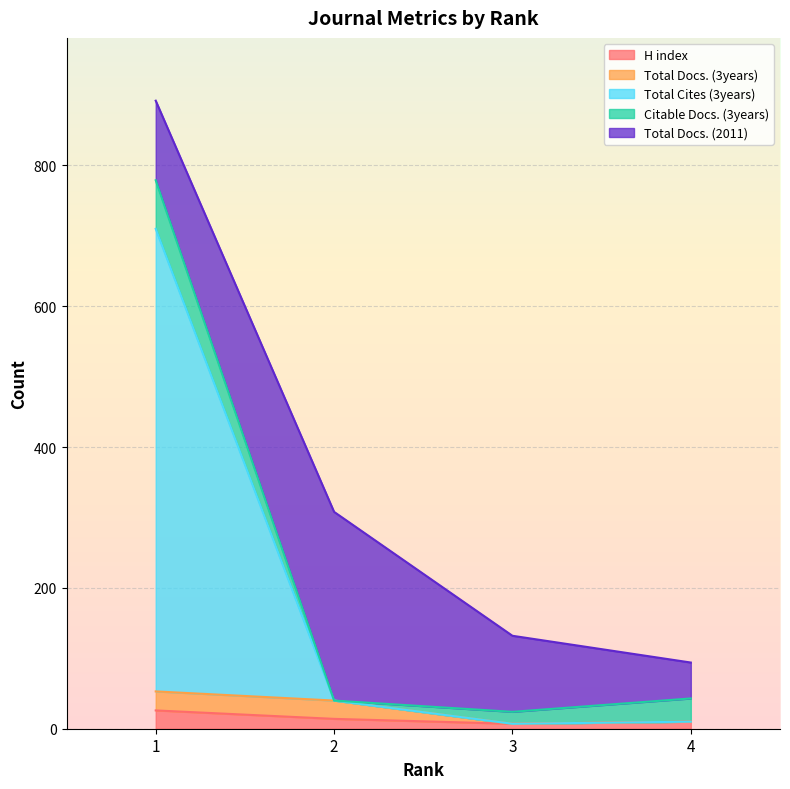

How many data points in Total Docs. (2011) are above 113?

1